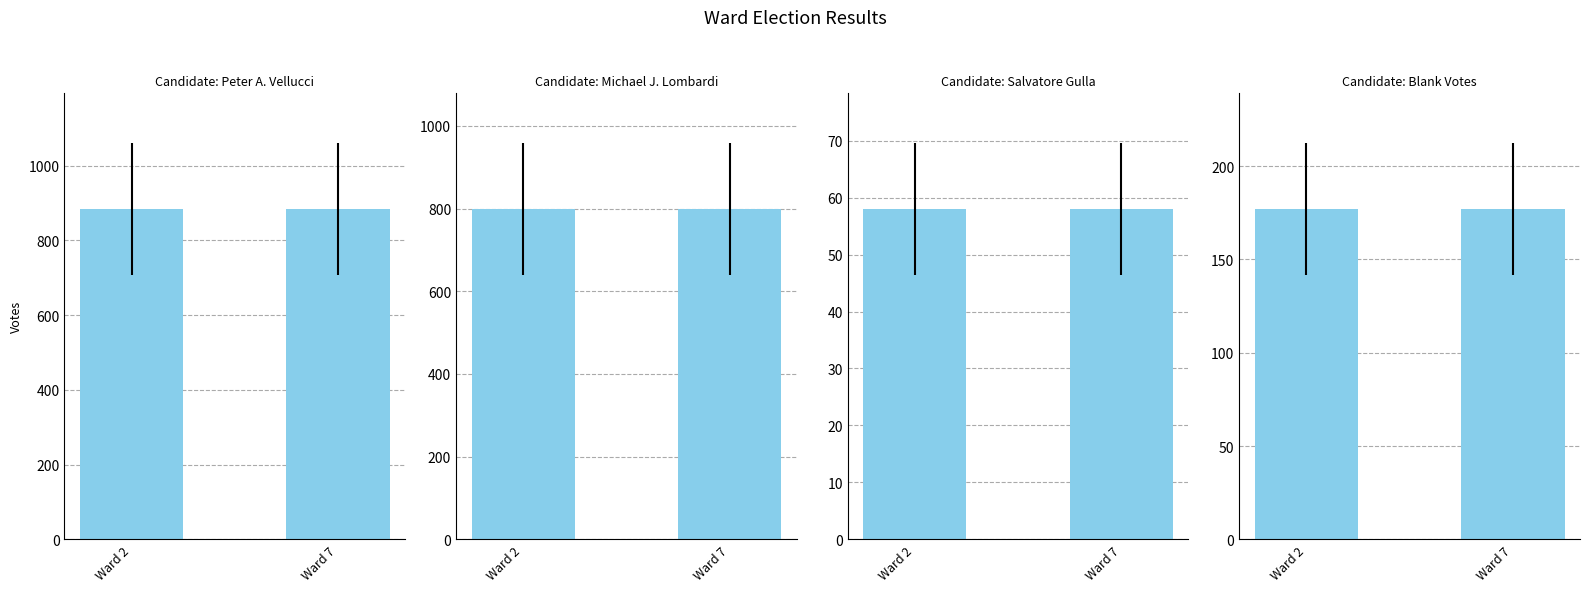

At which category is the sum across all series the highest?

Ward 2